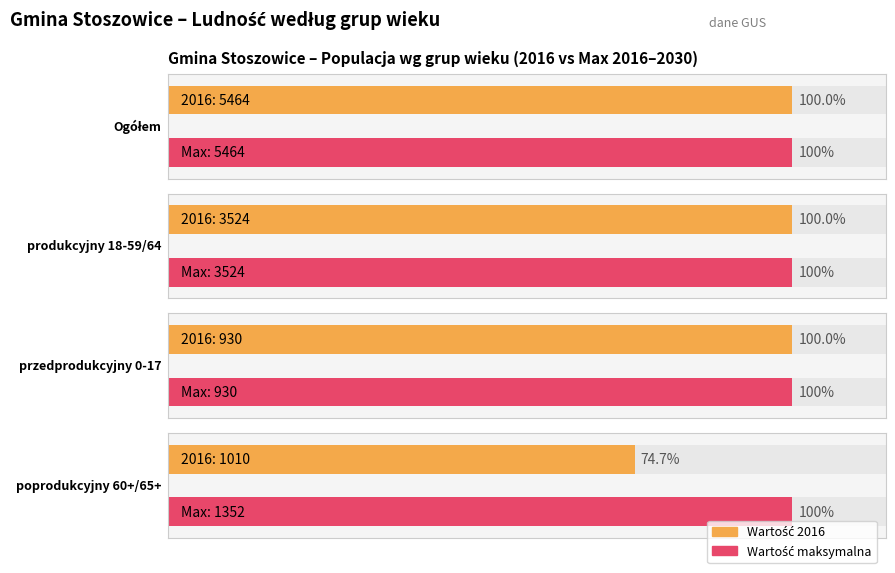

The value of poprodukcyjny 60+/65+ at 2023 is 2131. True or false?

False